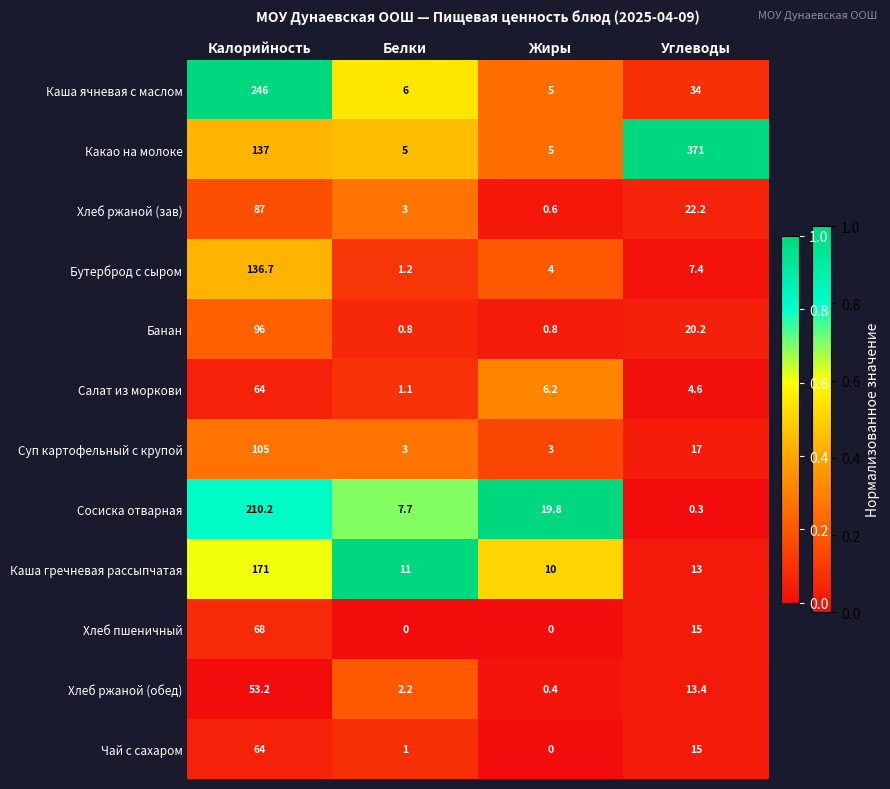

What is the maximum value for Чай с сахаром?

64.0